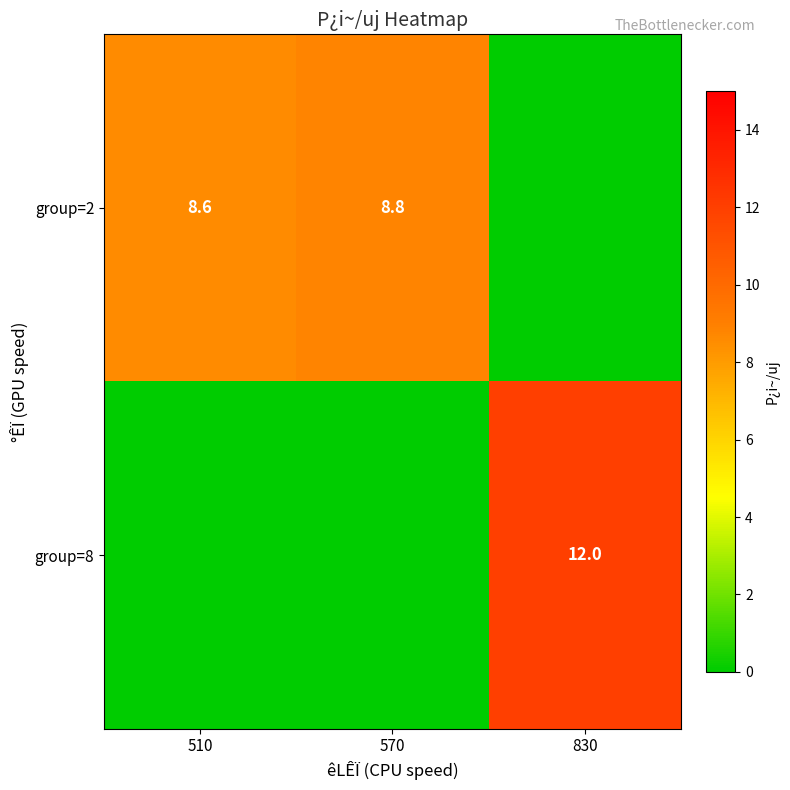

What is the sum of the group=2 values at 510 and 570?

17.4